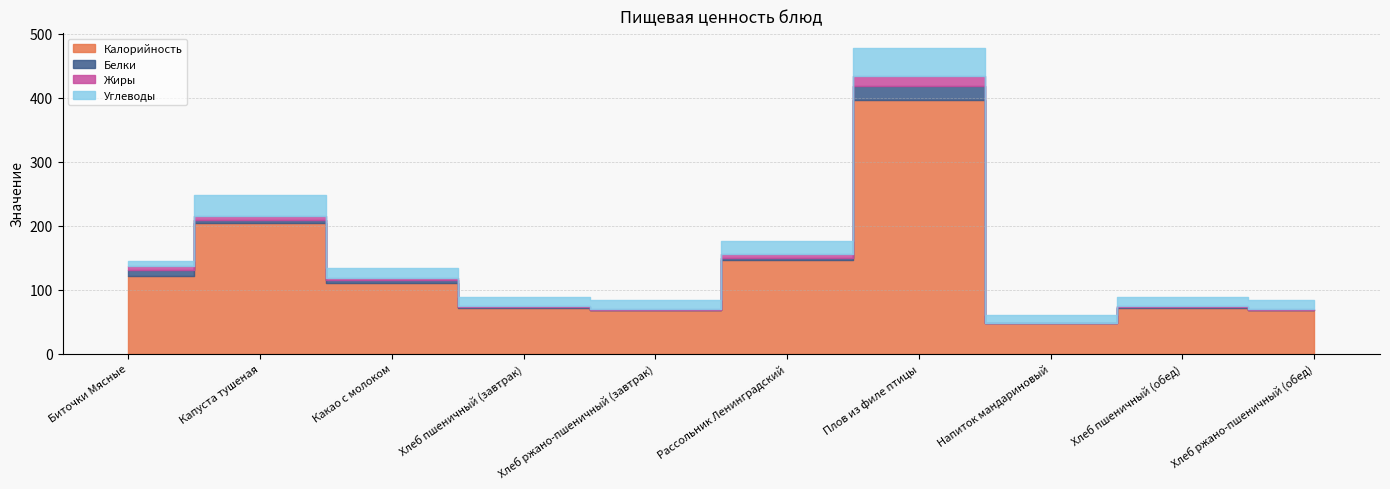

Is the value of Углеводы at Хлеб ржано-пшеничный (обед) greater than the value of Жиры at Хлеб пшеничный (завтрак)?

Yes